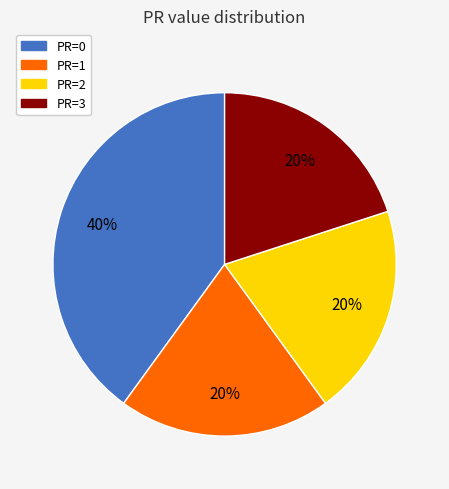

Is the sum of PR=0 and PR=2 greater than half?

Yes